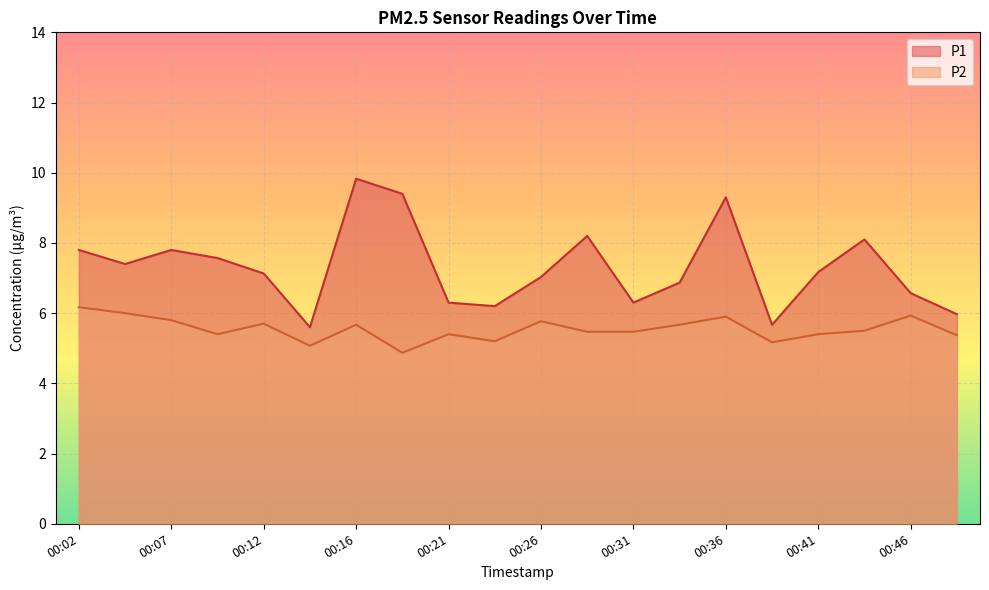

Rank the categories by P2 value from highest to lowest.

00:02, 00:04, 00:46, 00:36, 00:07, 00:26, 00:12, 00:16, 00:34, 00:43, 00:29, 00:31, 00:09, 00:21, 00:41, 00:48, 00:24, 00:38, 00:14, 00:19